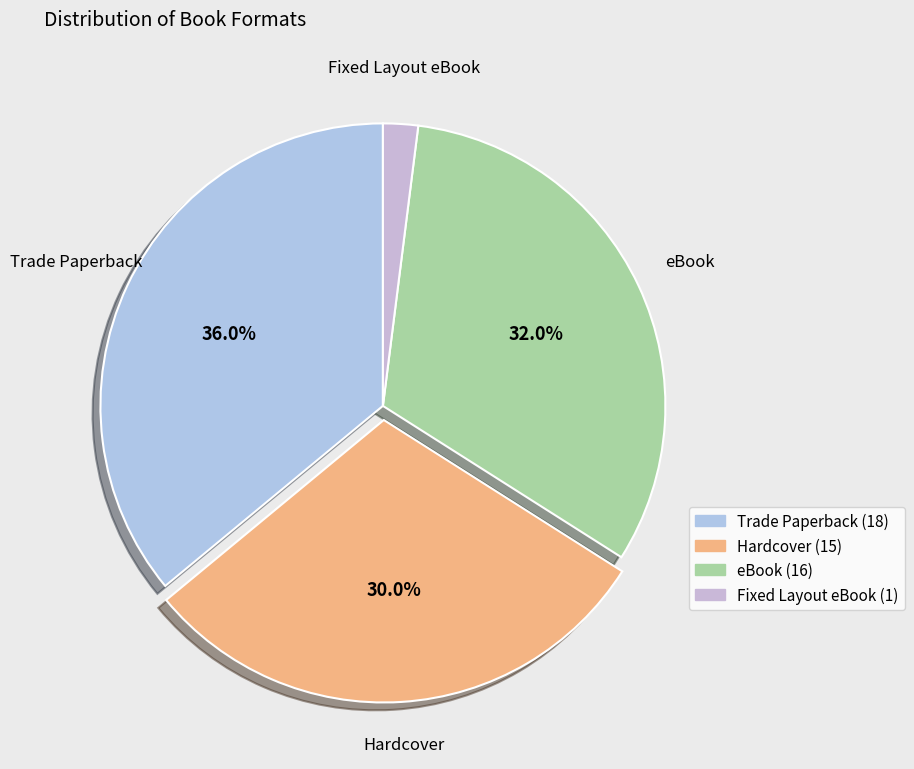

What percentage is the eBook slice, to the nearest percent?

32%